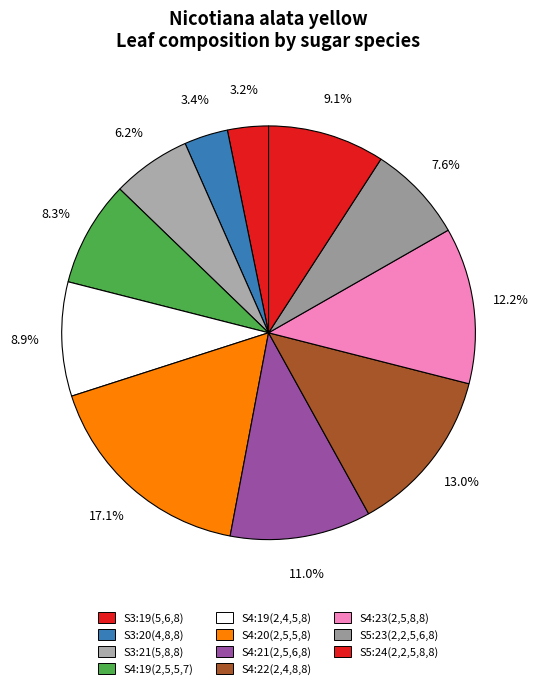

How many slices are in this pie chart?

11